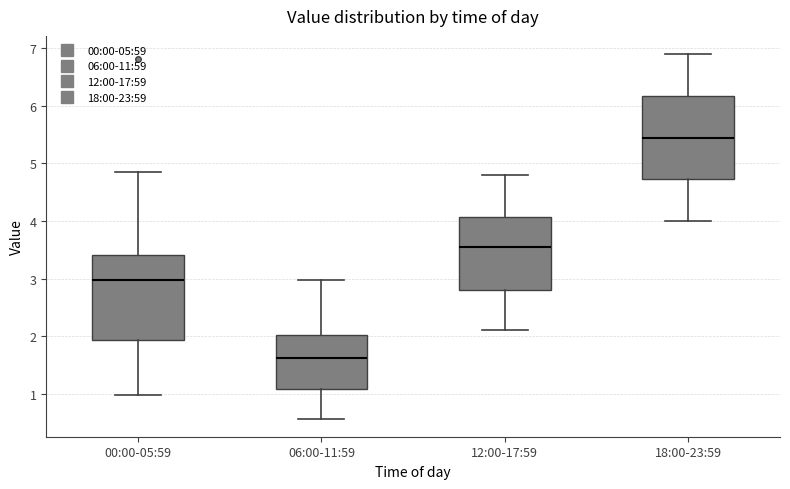

Reading left to right, transcribe this box plot: for each box, give where its median line is, the range the box spans, and where its two whiskers end, as read against the y-axis. The values are not printed on the chart, so give them approximately, as read against the axis.

00:00-05:59: median 3.0, box 1.9 to 3.4, whiskers 1.0 to 4.9
06:00-11:59: median 1.6, box 1.1 to 2.0, whiskers 0.6 to 3.0
12:00-17:59: median 3.6, box 2.8 to 4.1, whiskers 2.1 to 4.8
18:00-23:59: median 5.5, box 4.7 to 6.2, whiskers 4.0 to 6.9